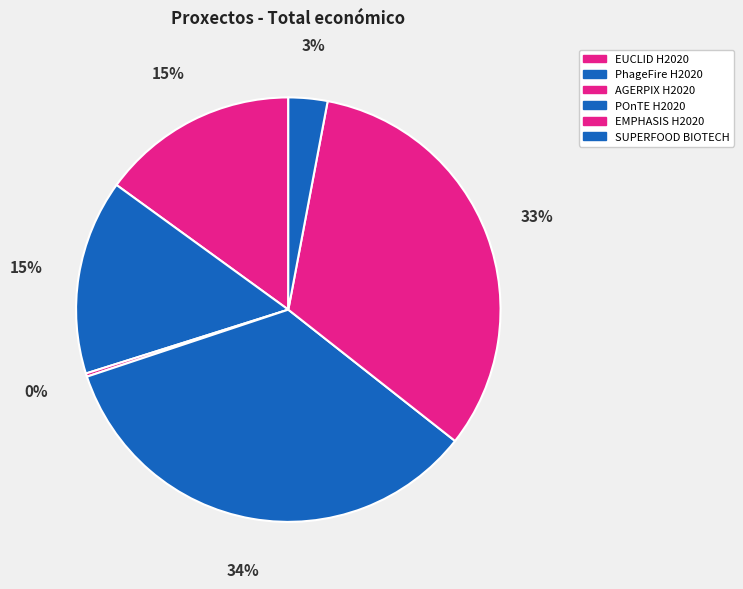

Is there any slice that represents more than half of the pie?

No